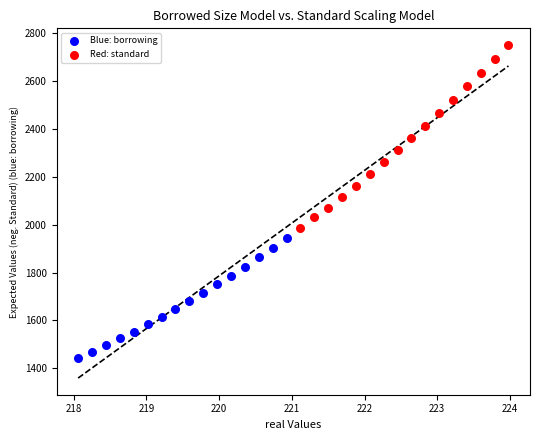

Which series reaches the minimum Y coordinate?

Blue: borrowing